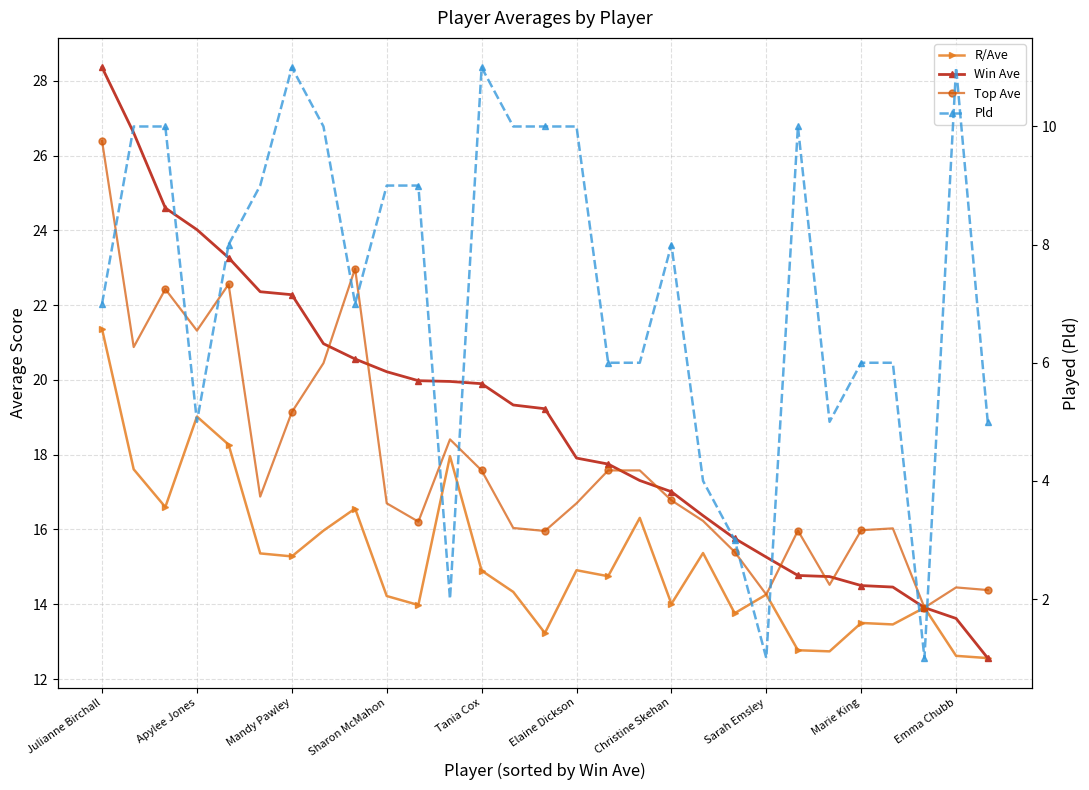

Is it true that Top Ave equals 26.3 at 17?

False